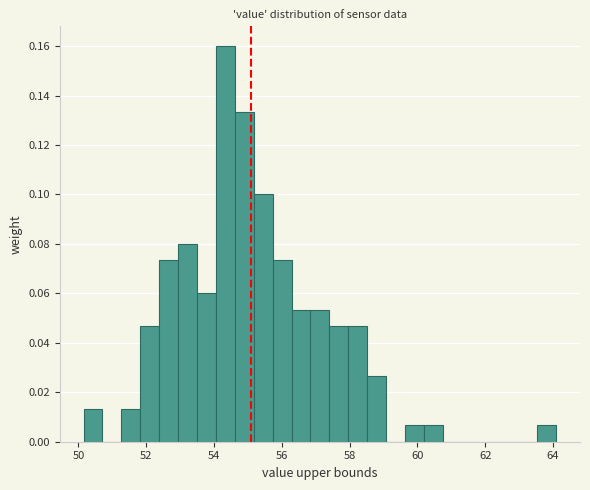

Around what value on the x-axis is the tallest bar? Give the approximate position of its centre, as read against the axis.

54.4